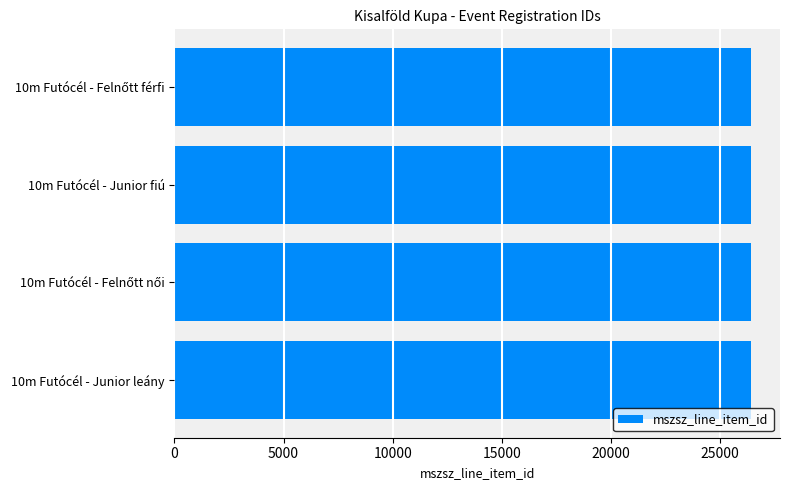

How many data points are less than 26426?

2